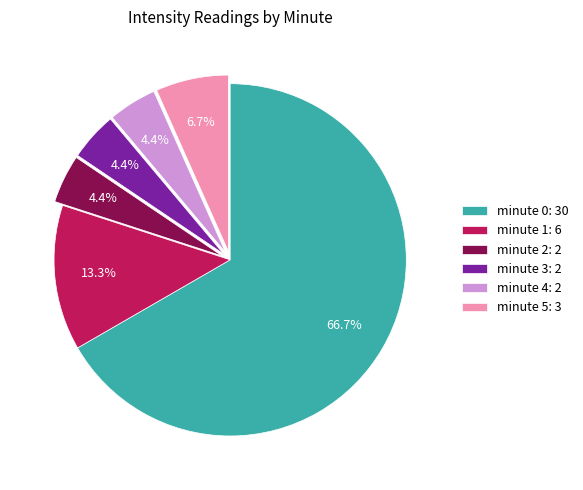

Is there any slice that represents more than half of the pie?

Yes